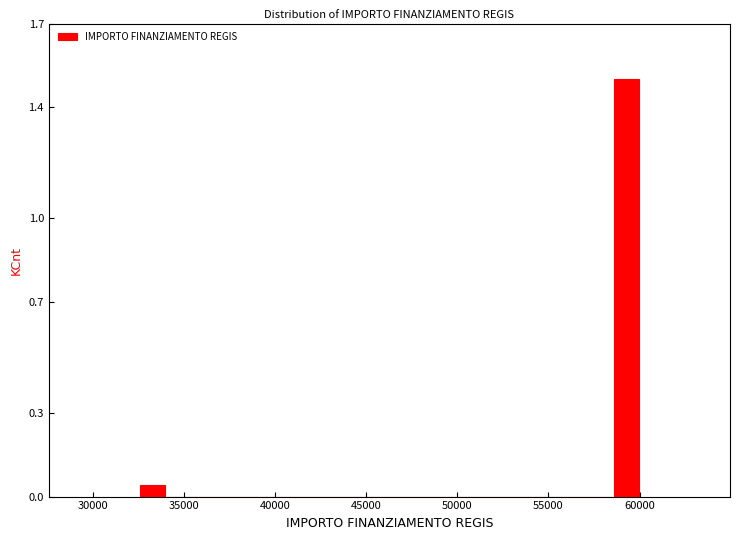

Read against the x-axis, roughly where is the centre of the tallest bar?

59500